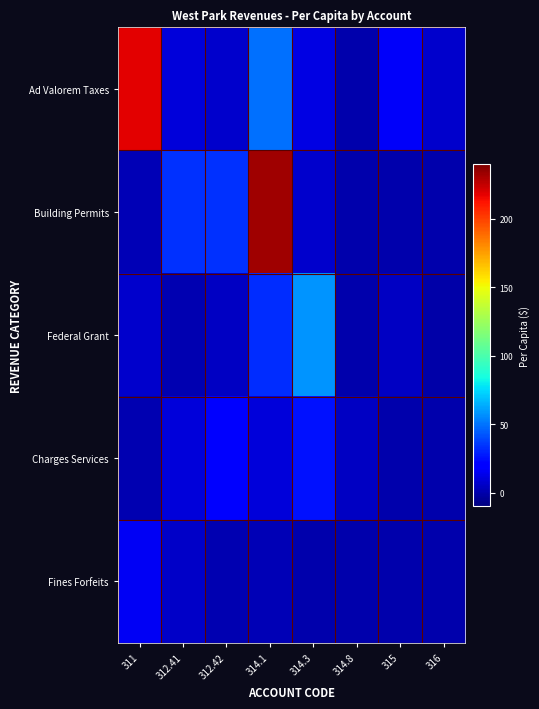

Which series has the largest total across all categories?

Ad Valorem Taxes